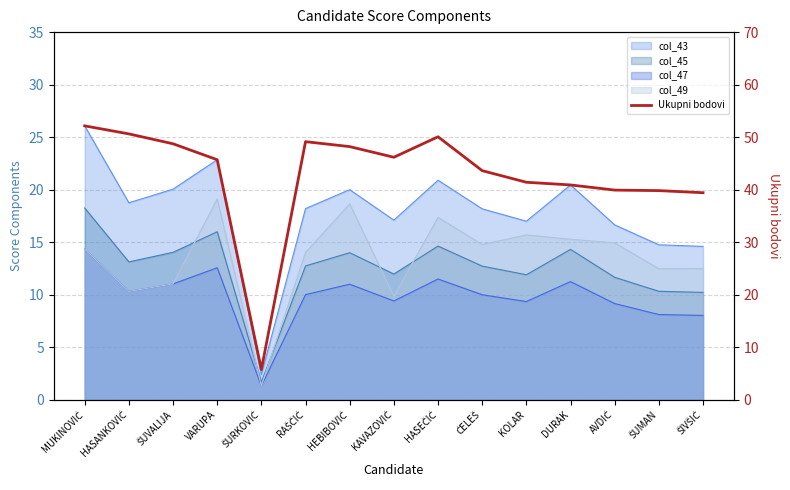

Where does the data first go above 45?

MUKINOVIĆ